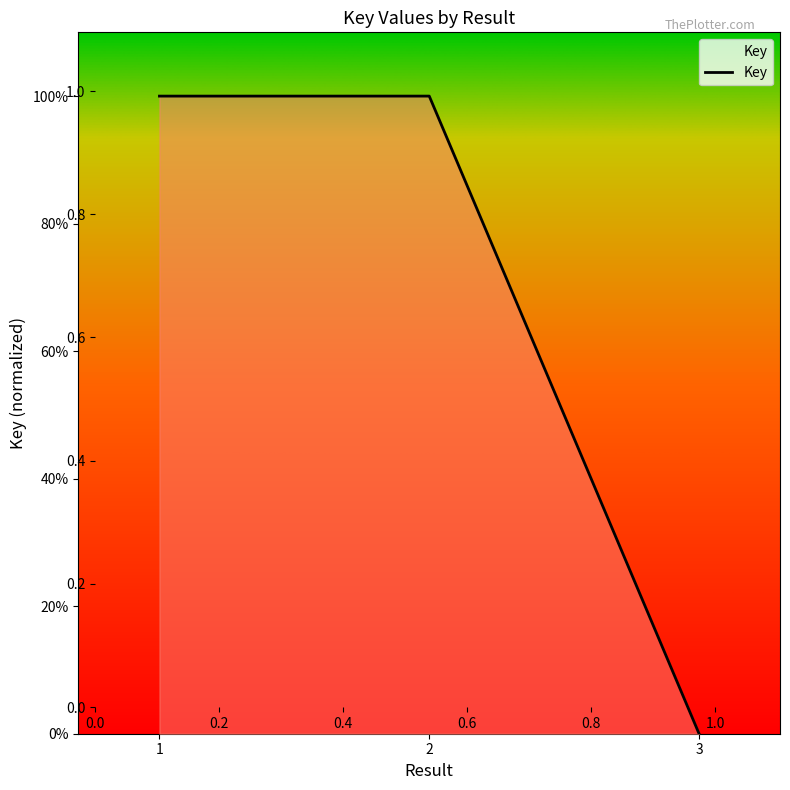

What is the difference between the maximum and minimum values?

1.0